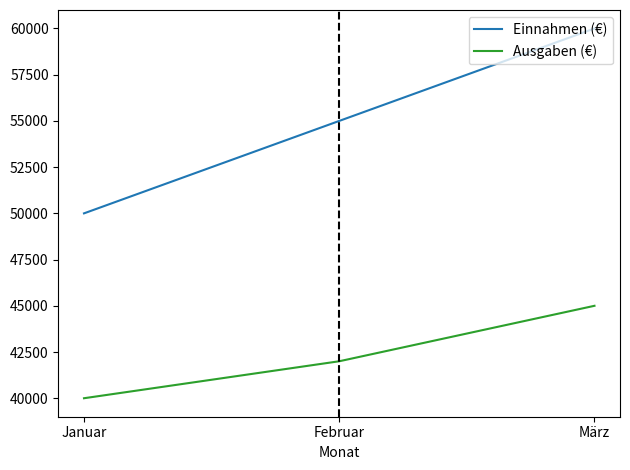

At which category is the sum across all series the highest?

März